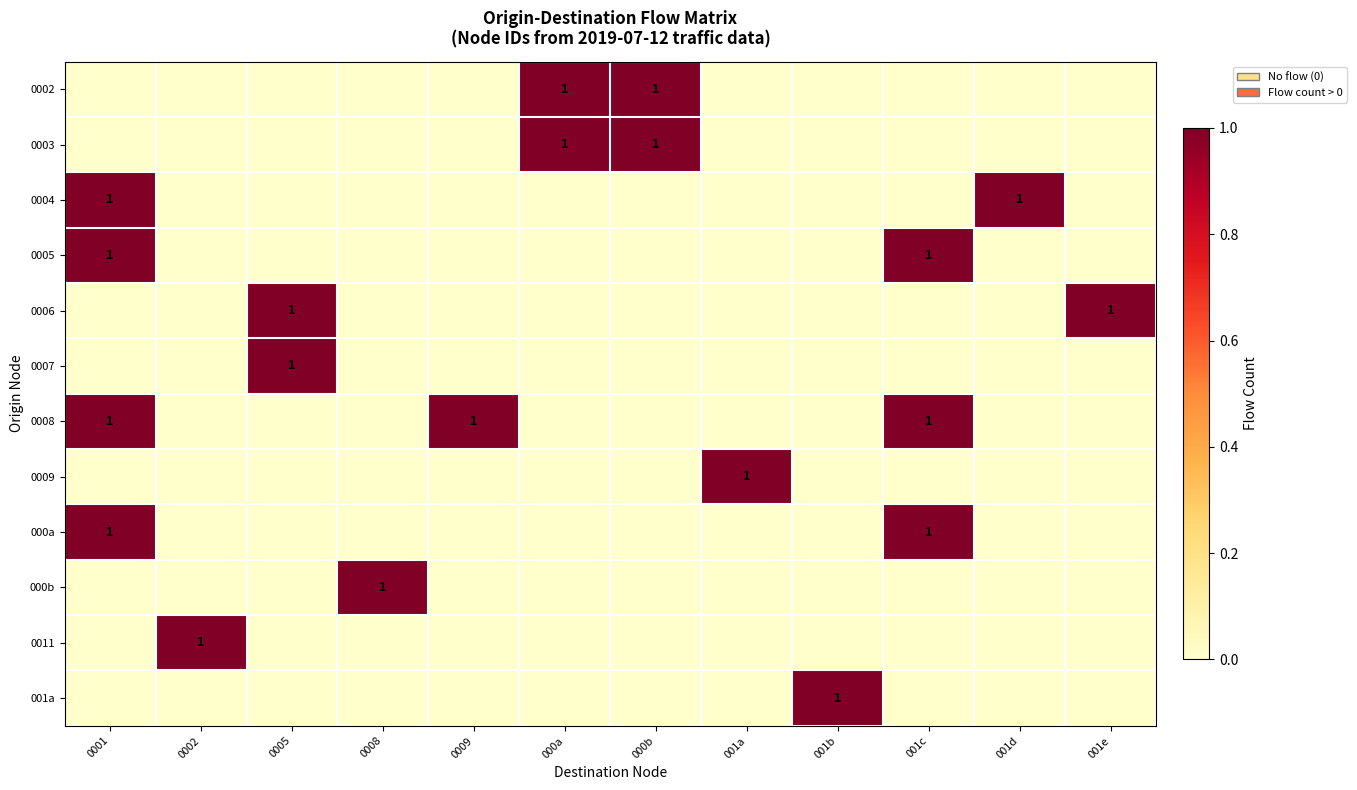

The 0006 series shows 0 at 0005. True or false?

False